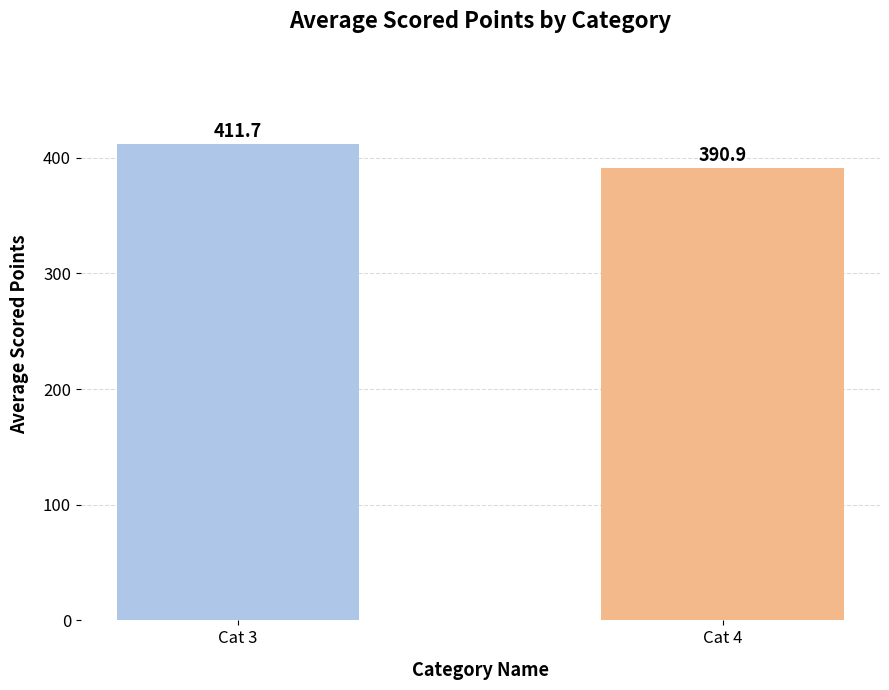

List the labels in order of value, smallest first.

Cat 4, Cat 3